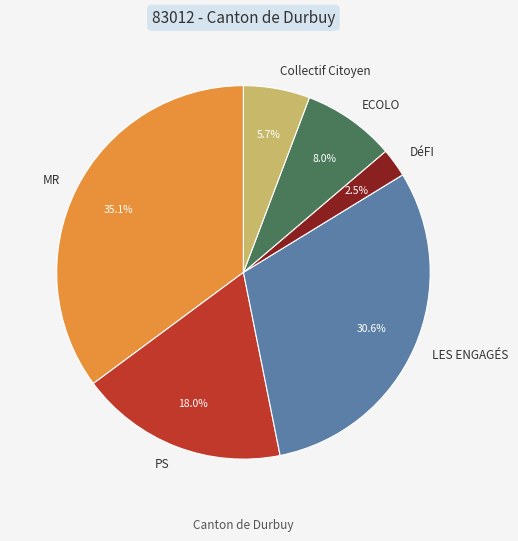

Between PS and LES ENGAGÉS, which is larger?

LES ENGAGÉS